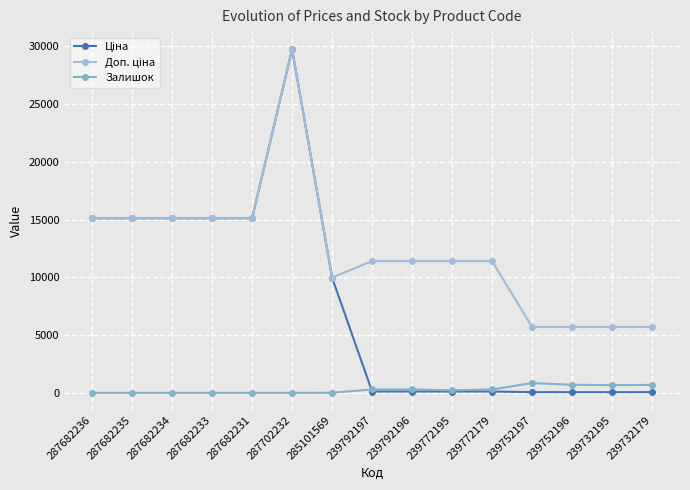

What is the difference between the Ціна values at 239792197 and 239732195?

57.0